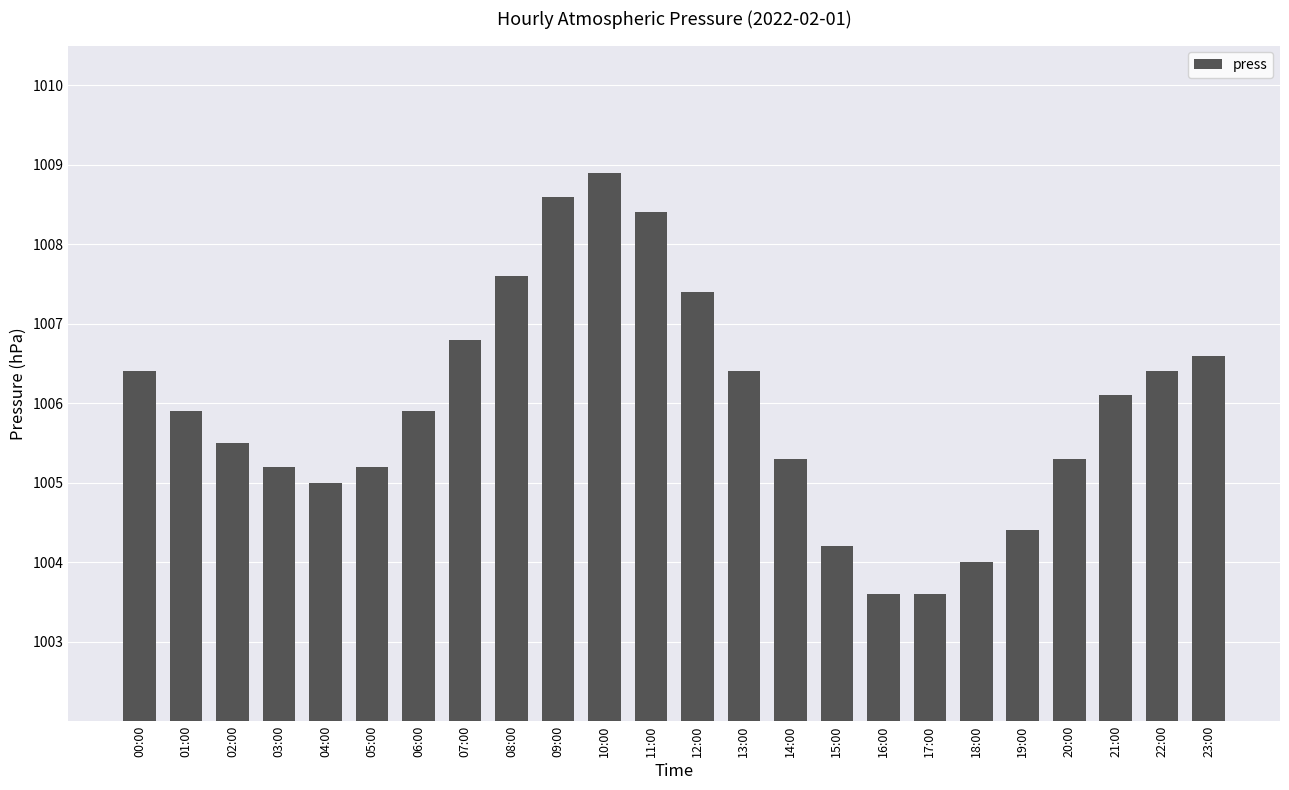

True or false: the data shows 1458.8 at 04:00.

False